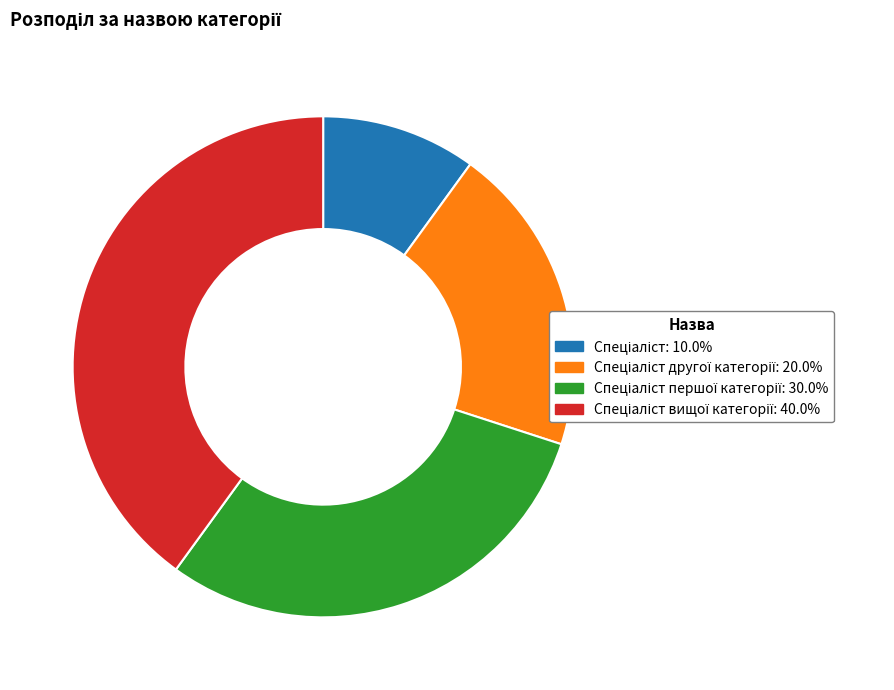

Does any single category account for the majority?

No